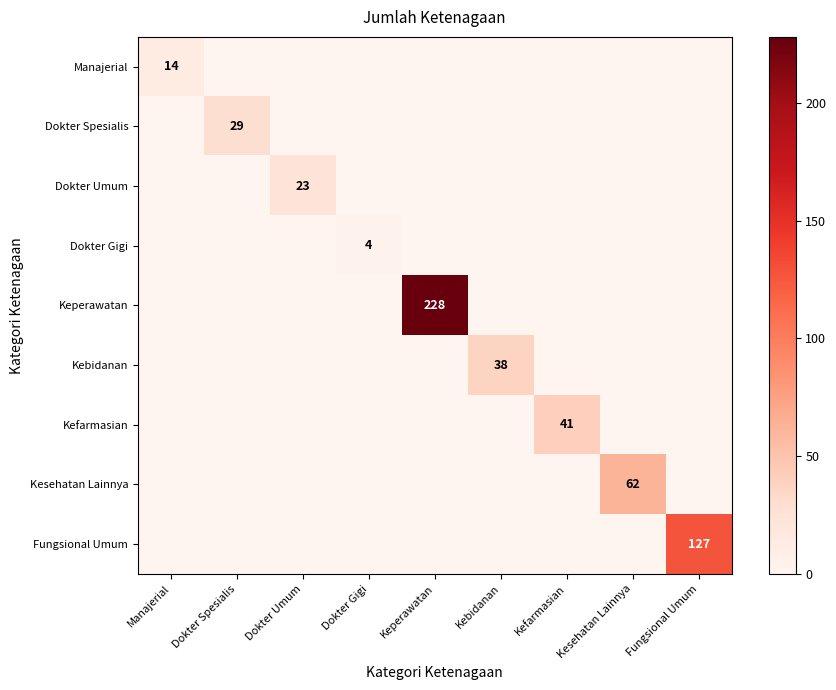

At which label is Dokter Spesialis closest to 14?

Manajerial